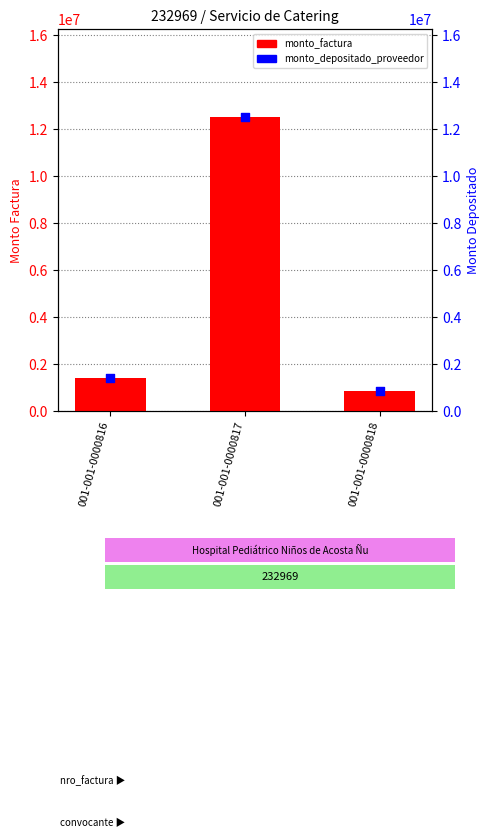

Which series reaches the maximum Y coordinate?

monto_factura